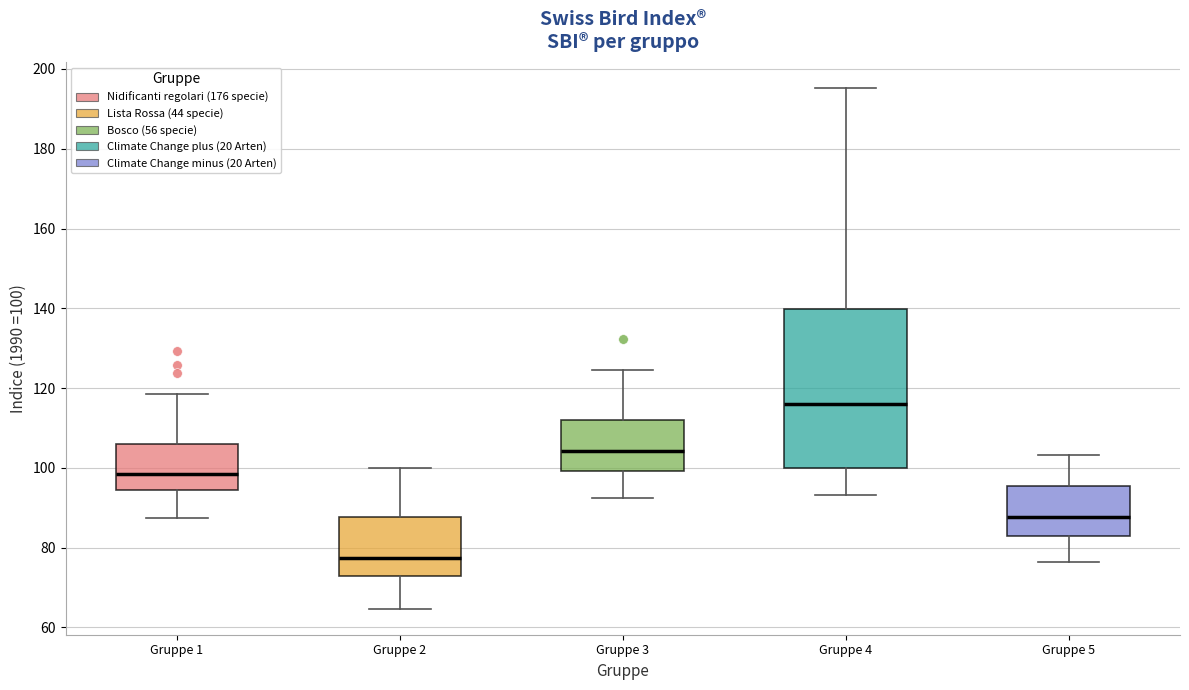

Where does the upper whisker of the box for Gruppe 1 end on the y-axis? The values are not printed on the chart, so give them approximately, as read against the axis.

118